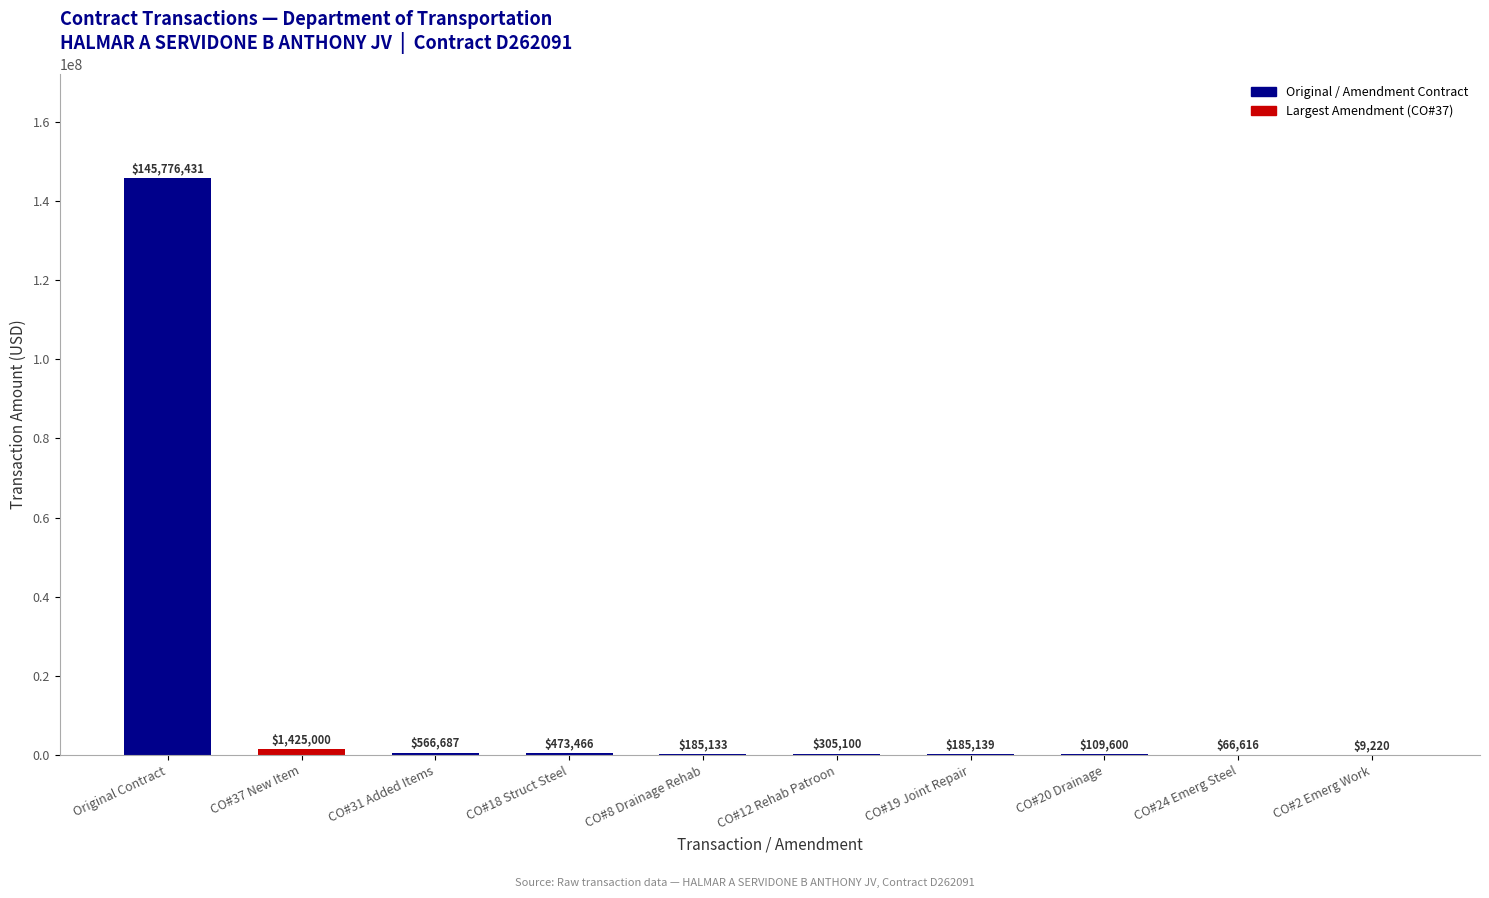

What is the greatest value displayed?

145776431.1